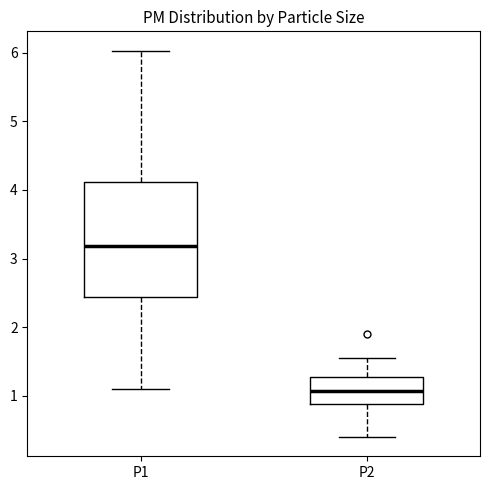

Which box has the highest median line?

P1